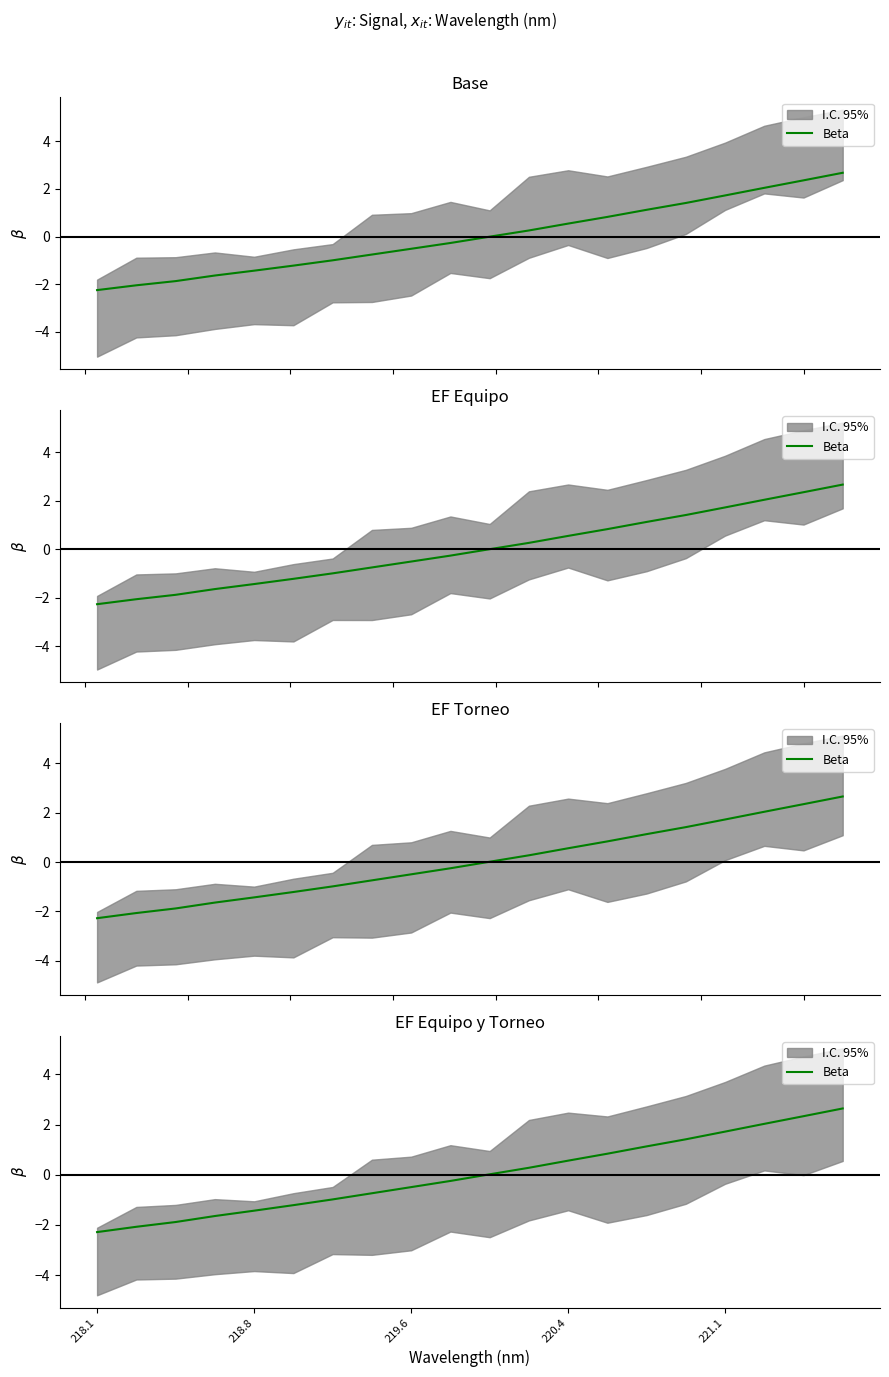

Does the chart display data point markers on the line(s)?

No